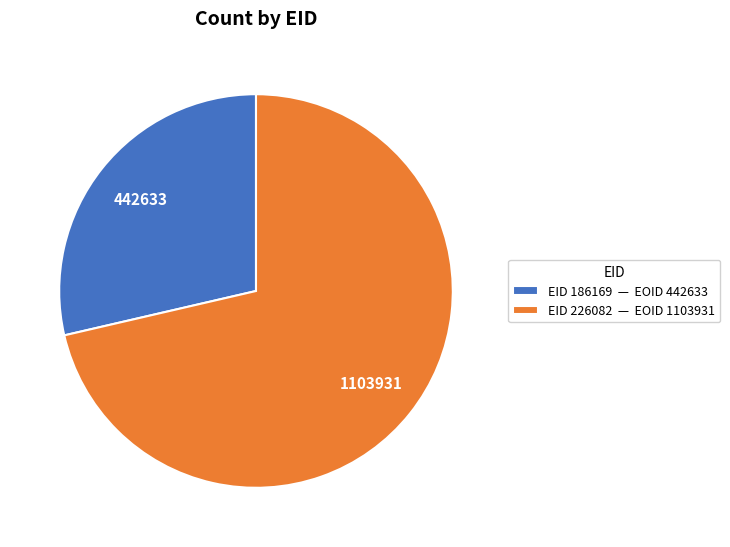

What is the largest slice in the pie chart?

EID 226082 — EOID 1103931